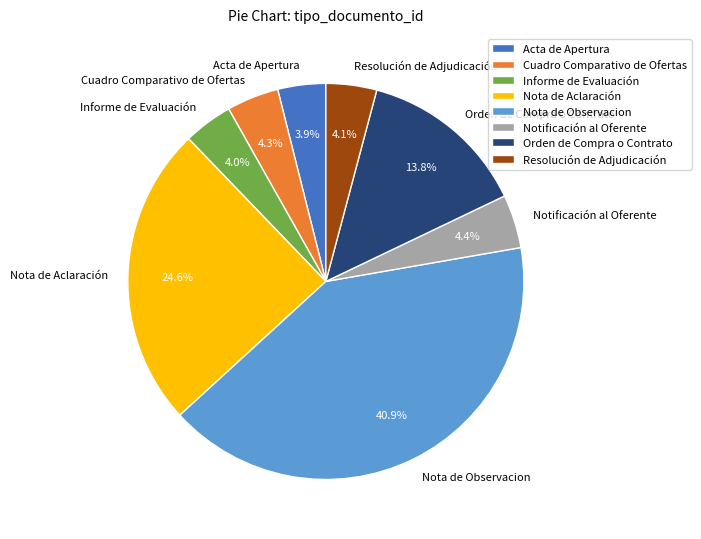

Is there any slice that represents more than half of the pie?

No